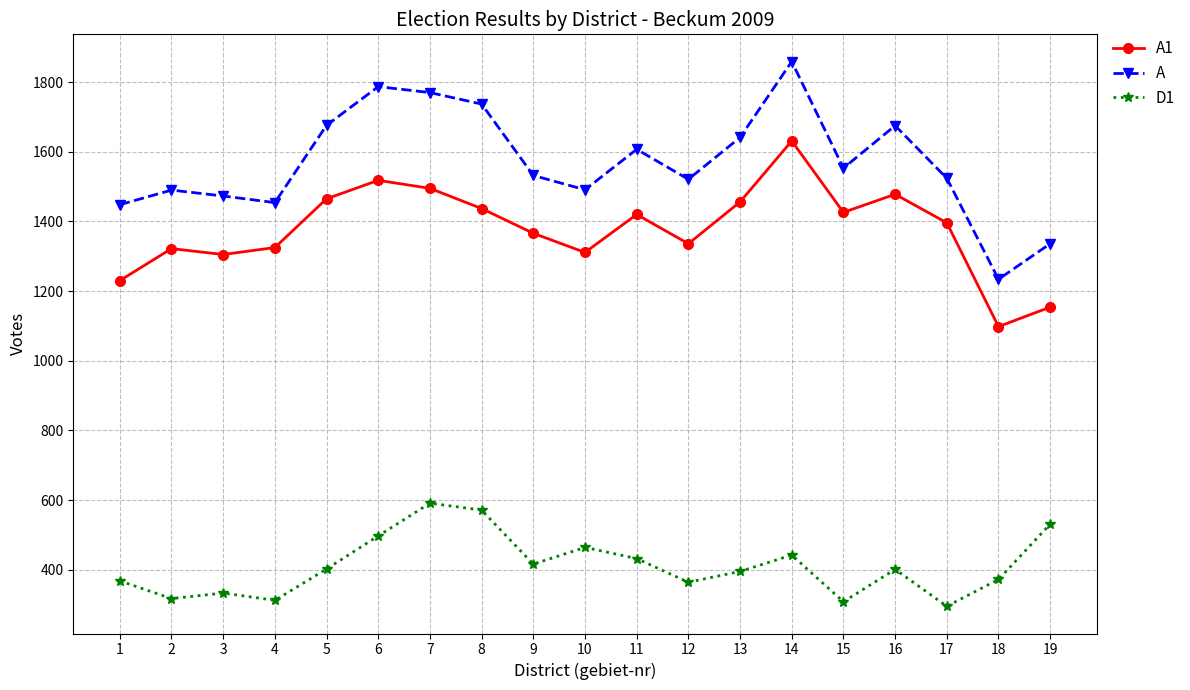

Which series has the widest spread of values?

A